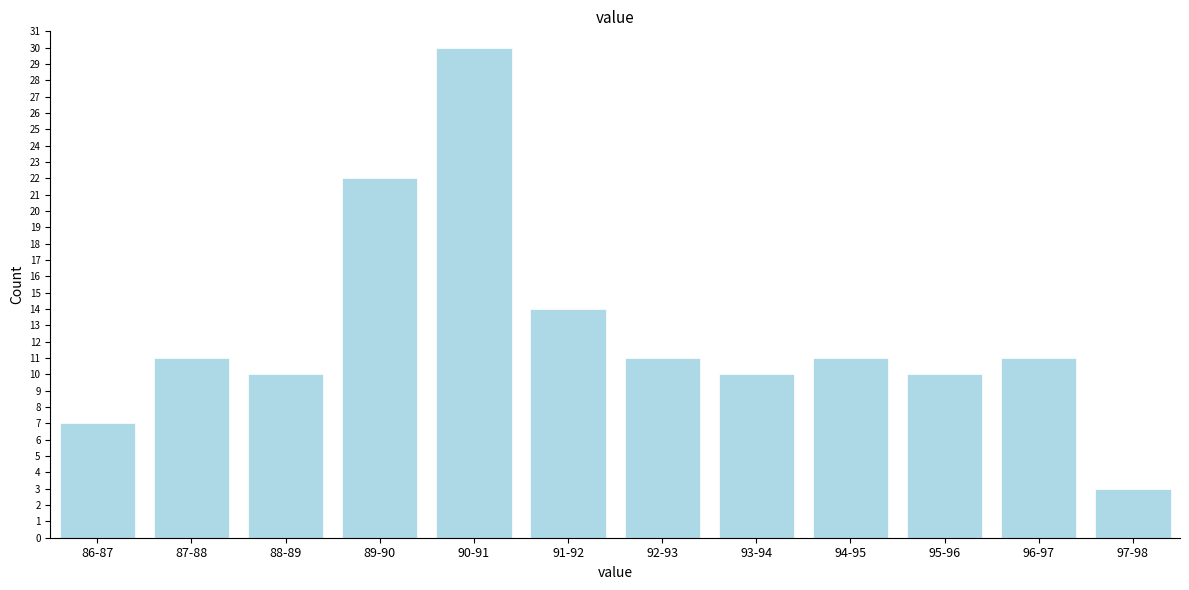

Reading right to left, list all the values displayed in this chart.

97-98=3	96-97=11	95-96=10	94-95=11	93-94=10	92-93=11	91-92=14	90-91=30	89-90=22	88-89=10	87-88=11	86-87=7